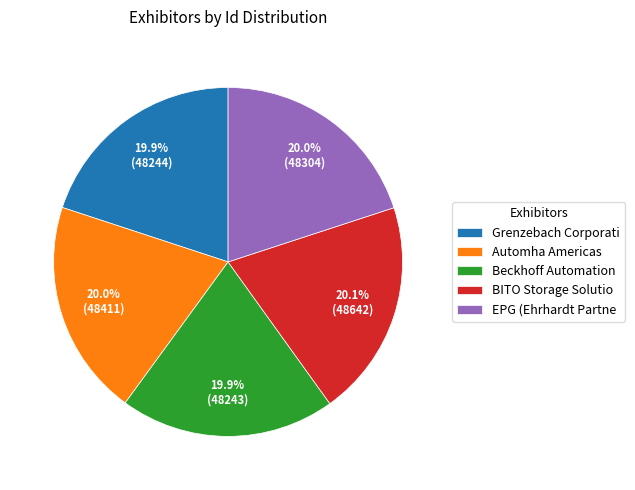

How many slices are in this pie chart?

5